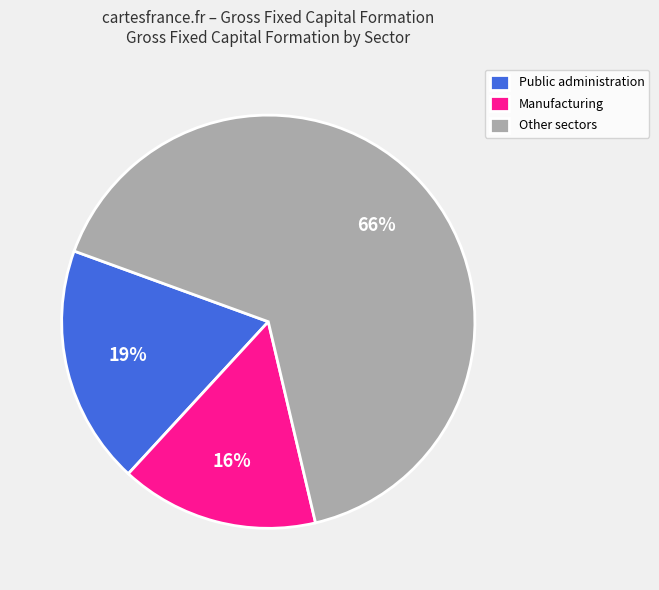

To the nearest percent, what is the combined percentage of Other sectors and Manufacturing?

81%